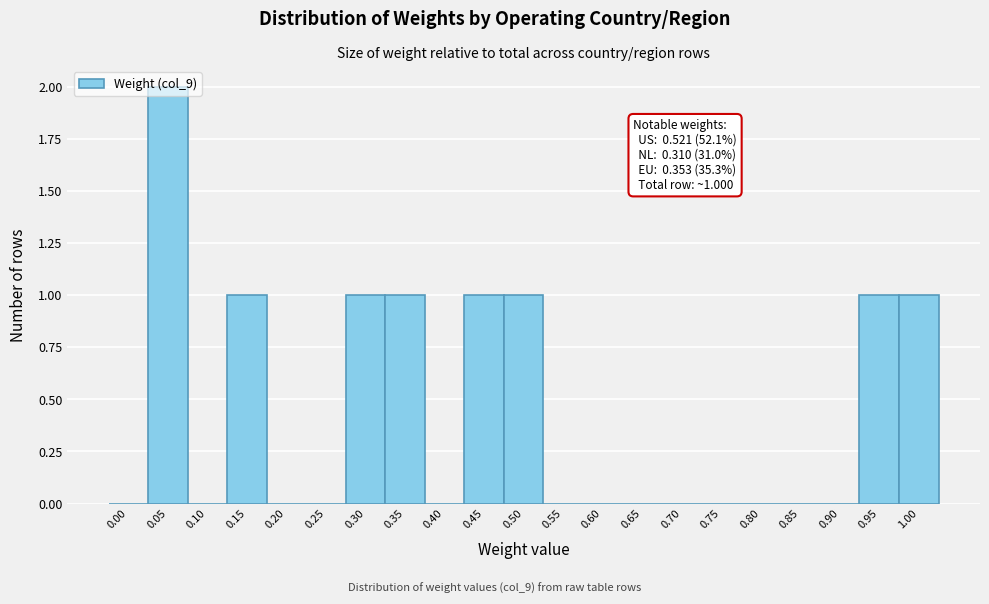

Which has a higher value, 0.60 or 0.45?

0.45